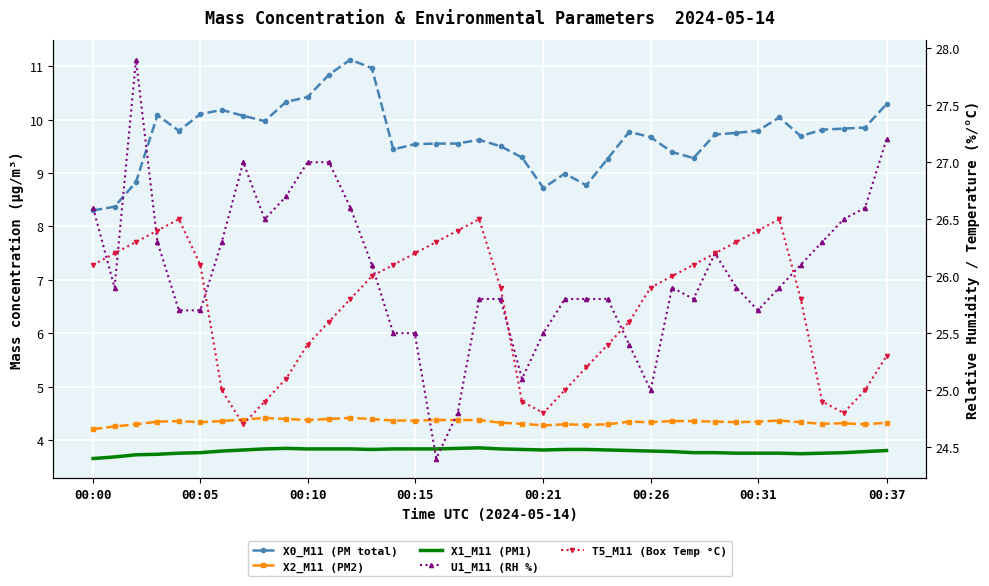

What is the value of the X1_M11 (PM1) point at the 13th from the left?

3.8